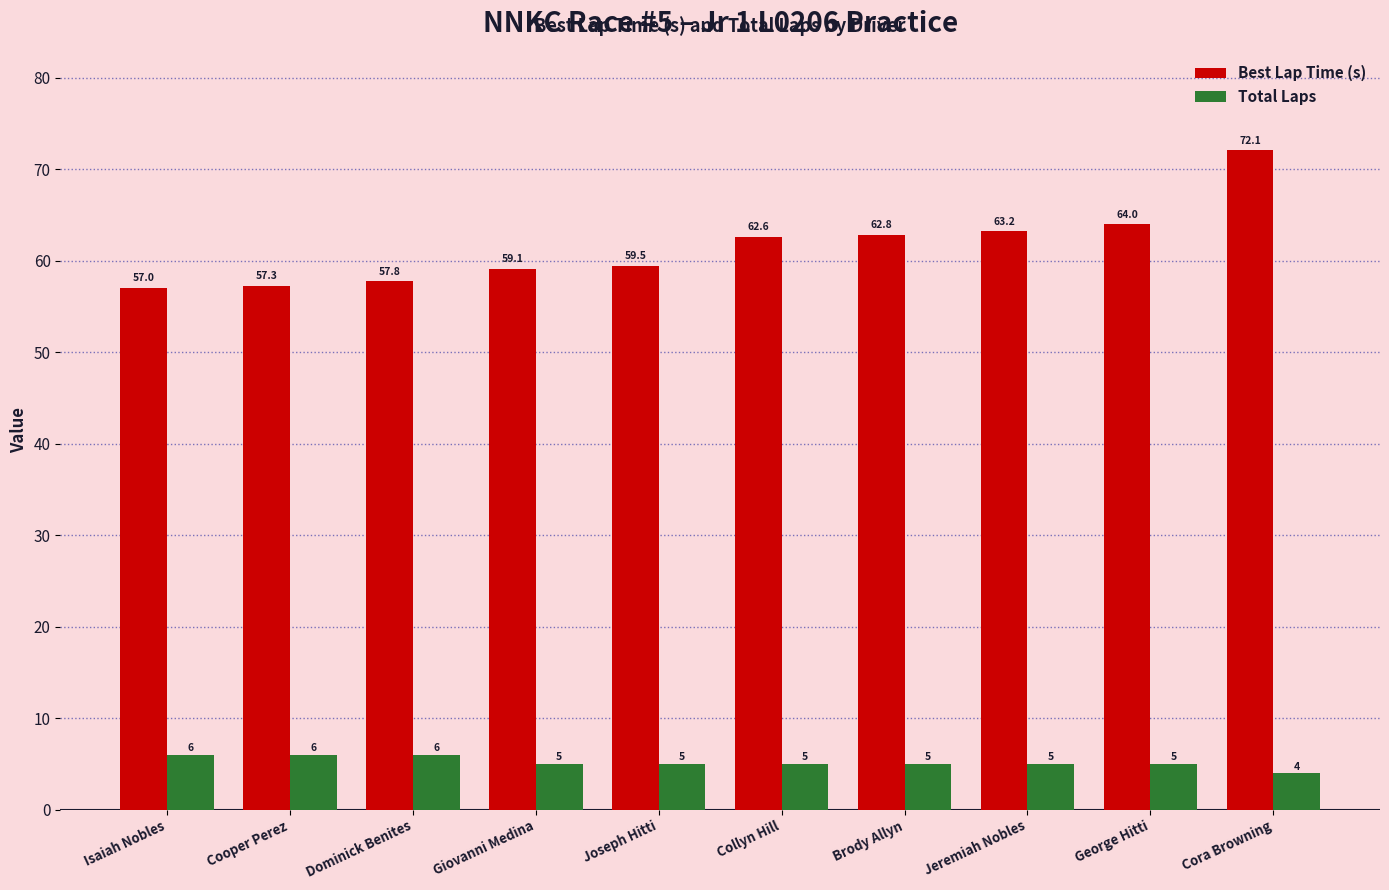

What is the sum of the Total Laps values at Isaiah Nobles and Joseph Hitti?

11.0